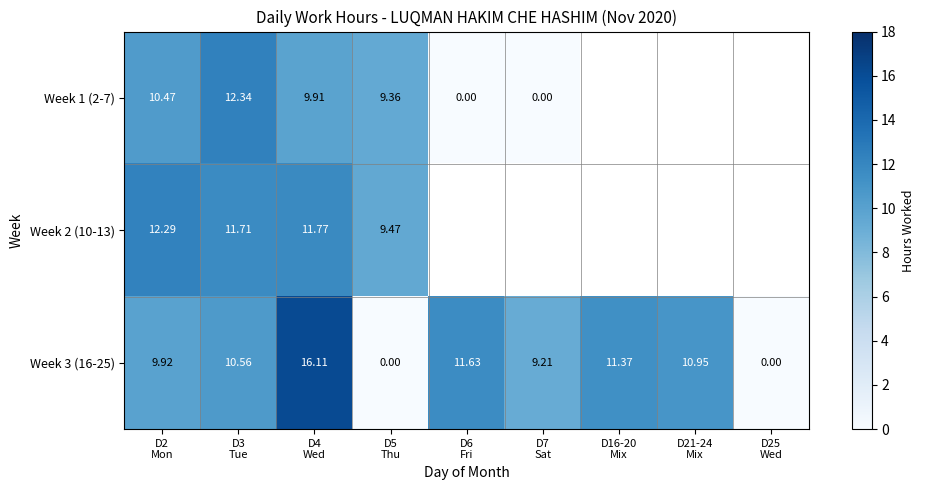

How many positive values does the Week 3 (16-25) series have?

7